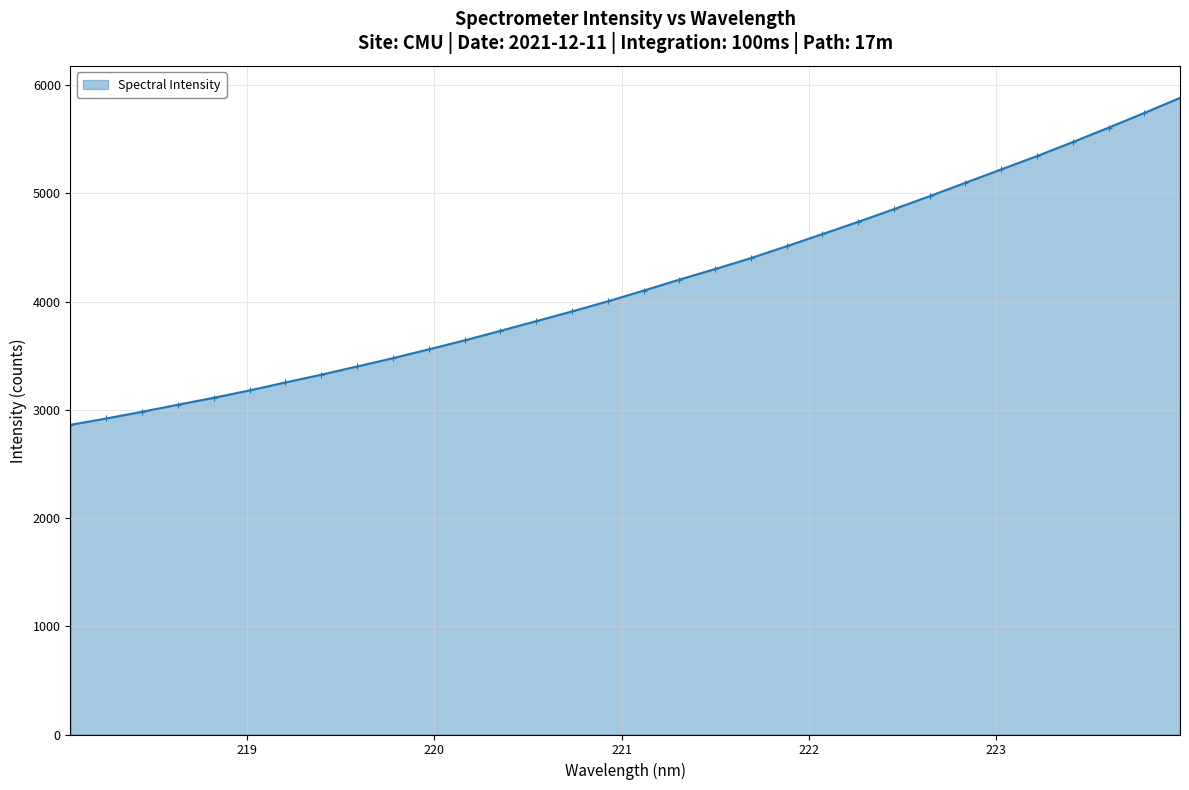

What is the minimum value shown in the chart?

2861.7